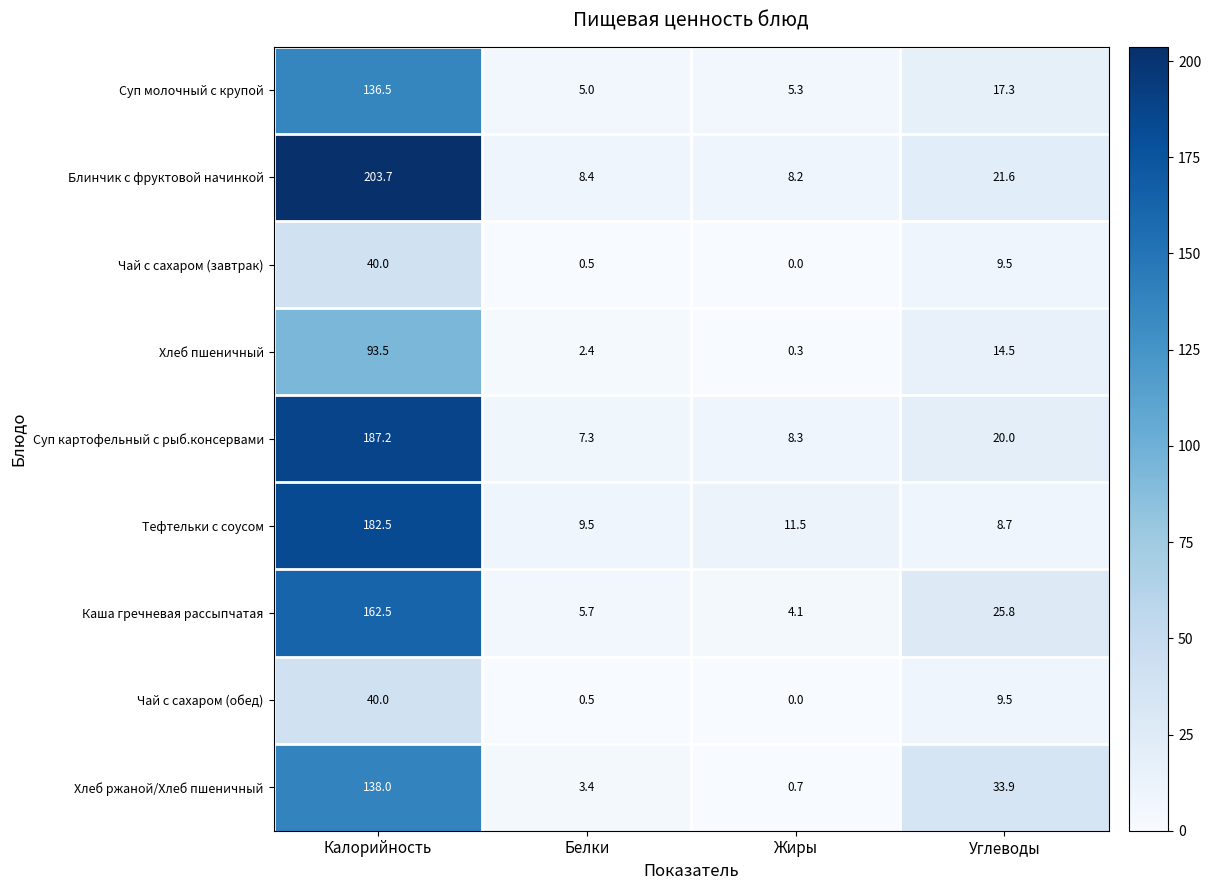

What is the difference between the Чай с сахаром (завтрак) values at Калорийность and Углеводы?

30.5